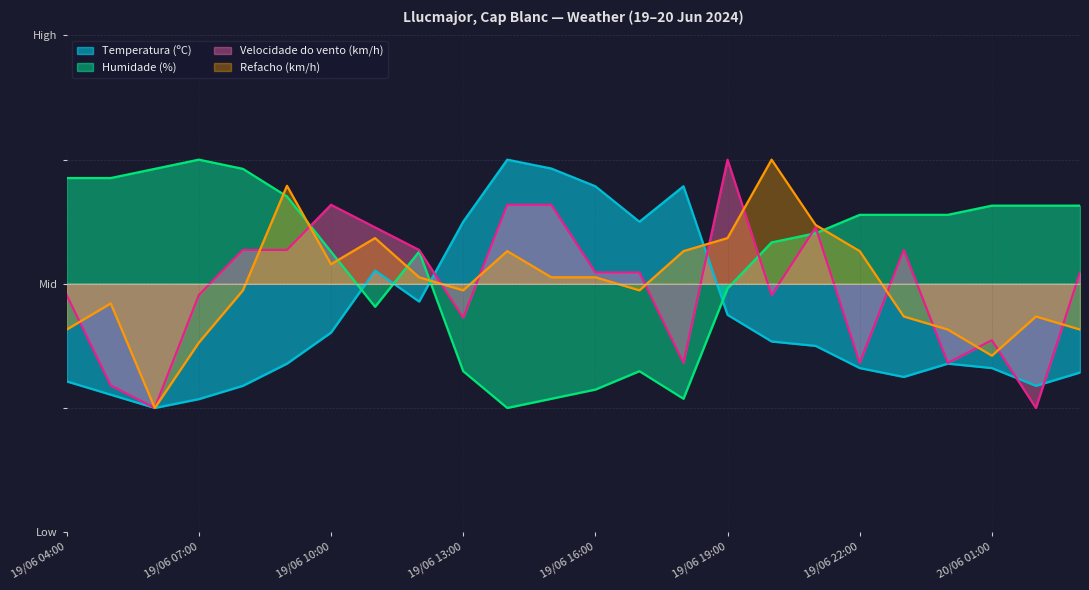

What are all the series names shown in the legend?

Temperatura (ºC), Humidade (%), Velocidade do vento (km/h), Refacho (km/h)